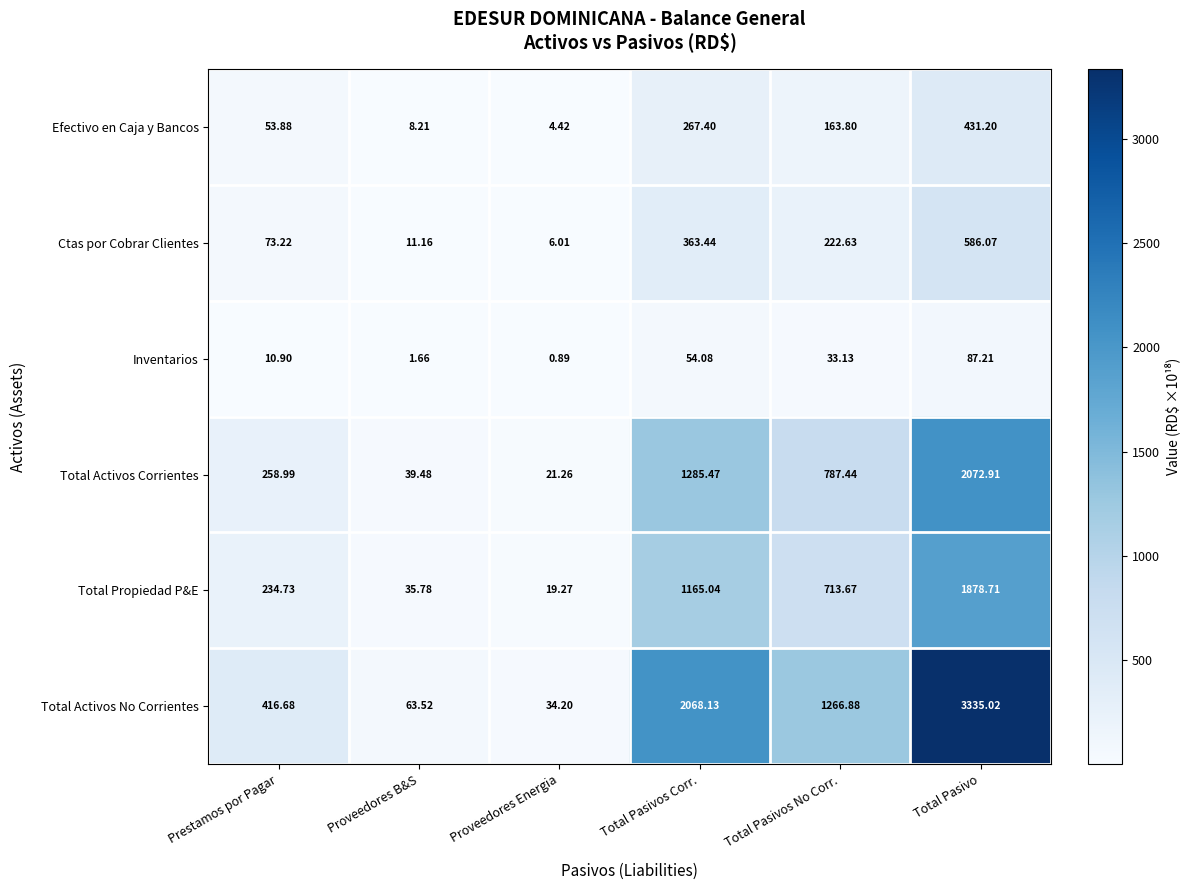

Which category has the lowest value in the Efectivo en Caja y Bancos series?

Proveedores Energia